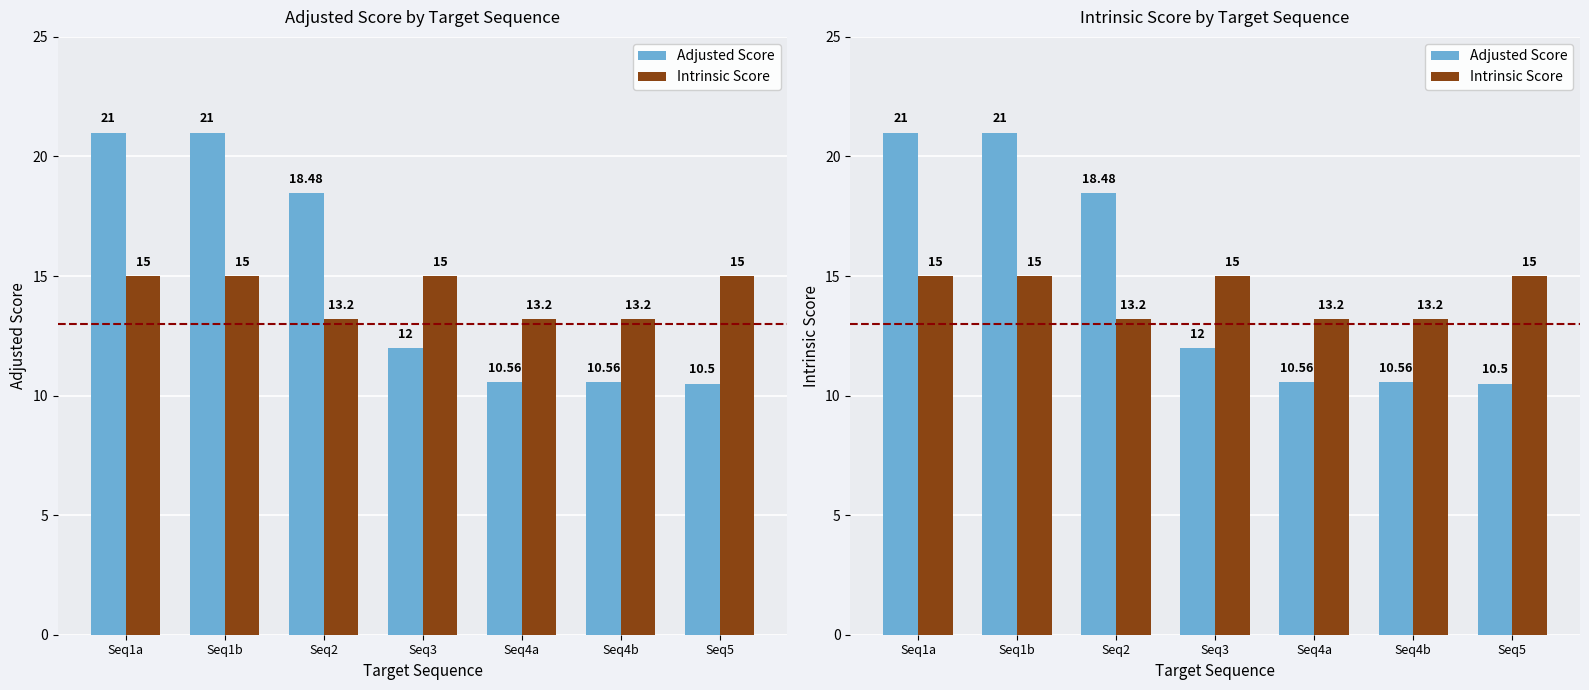

Between Seq2 and Seq3, which is larger?

Seq2